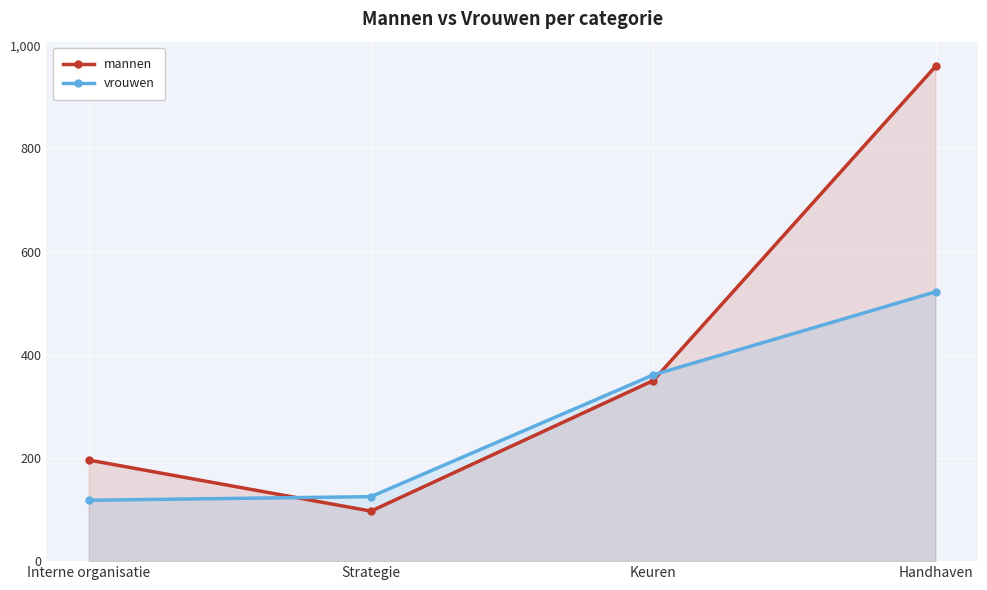

Reading left to right, list all the values displayed in this chart.

mannen: Interne organisatie=196	Strategie=97	Keuren=350	Handhaven=959
vrouwen: Interne organisatie=118	Strategie=125	Keuren=361	Handhaven=522